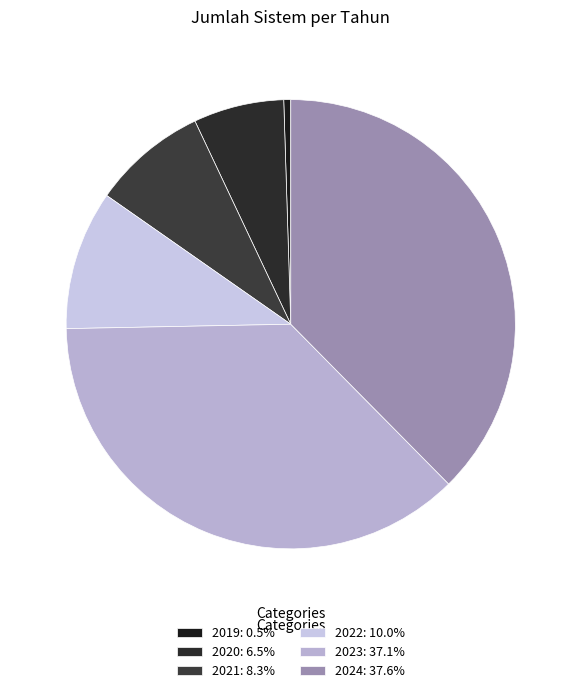

What percentage is the 2019 slice, to the nearest percent?

1%